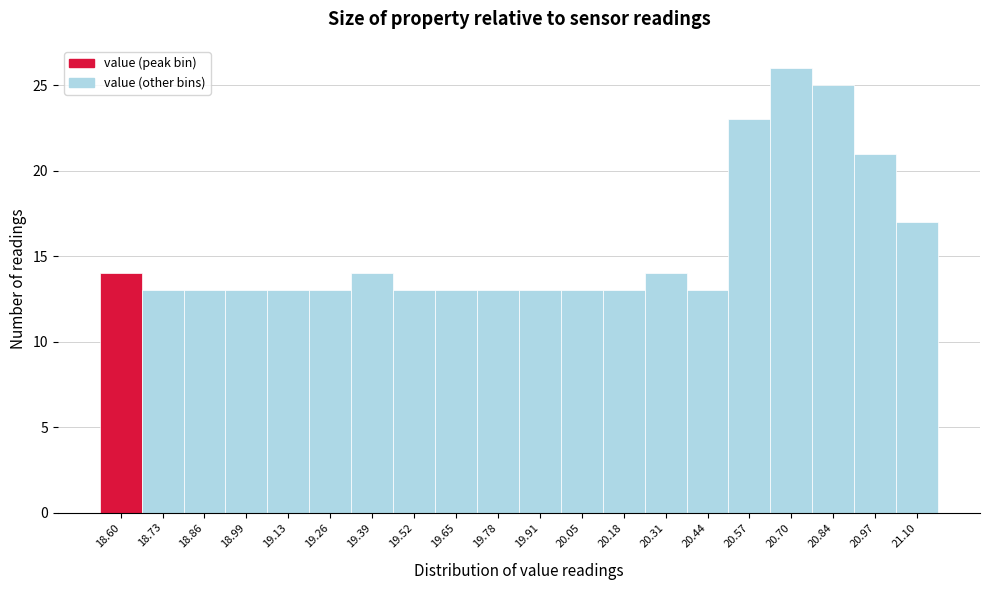

Reading left to right, extract all data points from this chart.

14	13	13	13	13	13	14	13	13	13	13	13	13	14	13	23	26	25	21	17